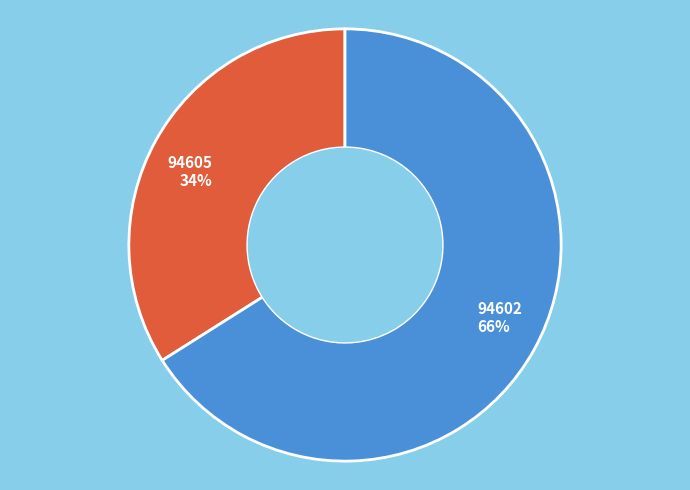

Is the sum of 94605 and 94602 greater than half?

Yes